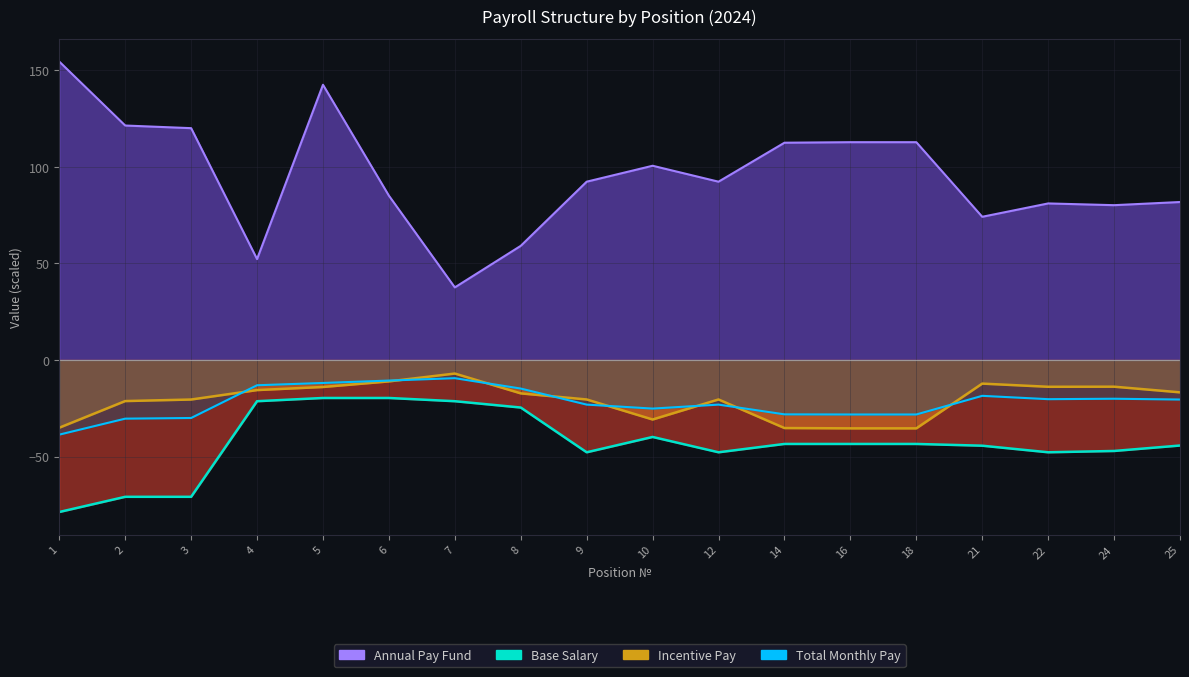

Reading left to right, extract all data points from this chart.

Base Salary: -78.6	-70.8	-70.8	-21.3	-19.6	-19.6	-21.3	-24.6	-47.7	-39.8	-47.7	-43.4	-43.4	-43.4	-44.3	-47.7	-47.1	-44.2
Incentive Pay: -35.0	-21.2	-20.4	-15.5	-13.9	-11.1	-7.0	-17.3	-20.4	-30.8	-20.4	-35.2	-35.4	-35.4	-12.2	-13.8	-13.8	-16.7
Total Monthly Pay: -38.6	-30.3	-30.0	-13.1	-11.9	-10.6	-9.4	-14.8	-23.1	-25.1	-23.1	-28.1	-28.2	-28.2	-18.5	-20.3	-20.0	-20.4